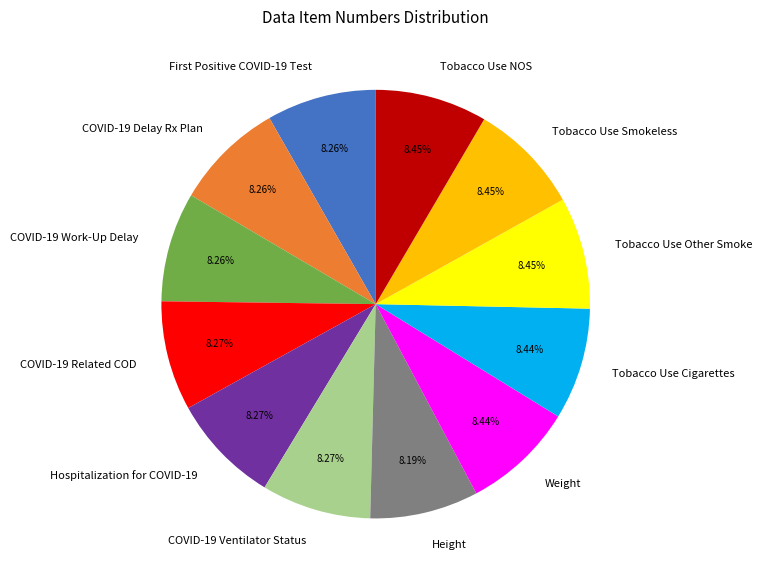

Do COVID-19 Work-Up Delay and Tobacco Use Other Smoke together represent more than half of the pie?

No